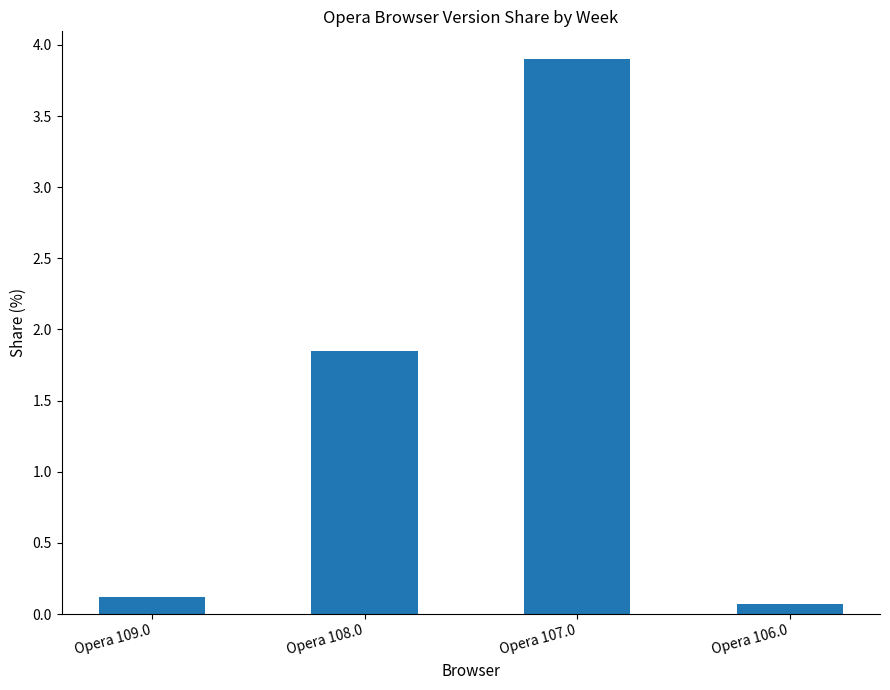

What is the change in value from Opera 109.0 to Opera 107.0?

+3.8